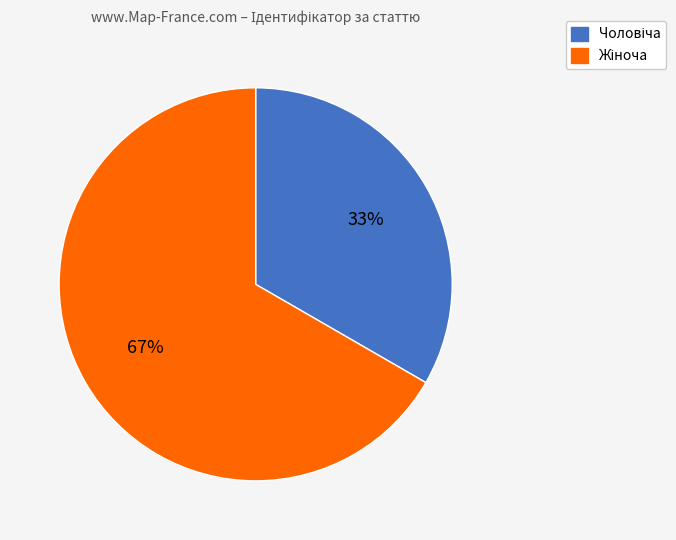

To the nearest percent, what is the average slice percentage?

50%